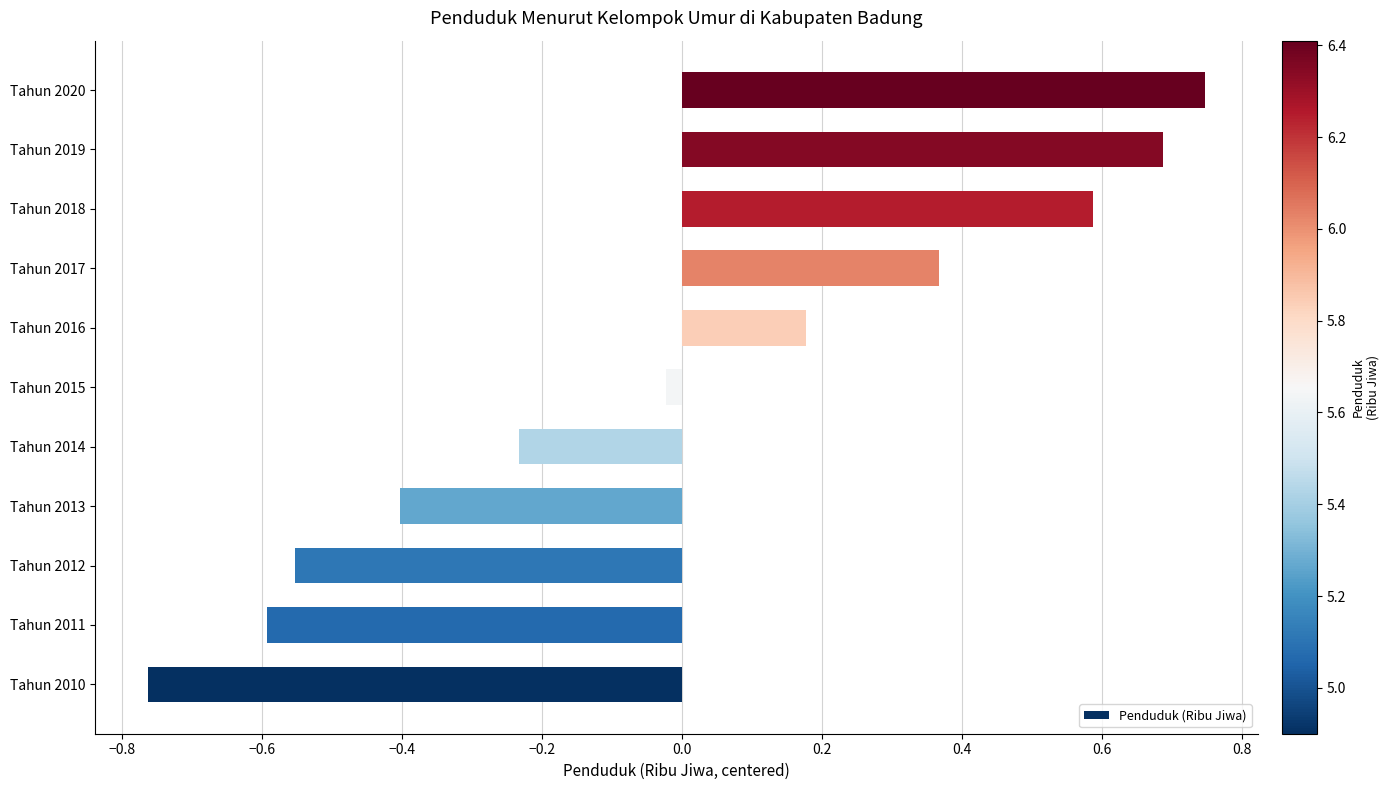

At which category does the chart reach its peak across all series?

Tahun 2020